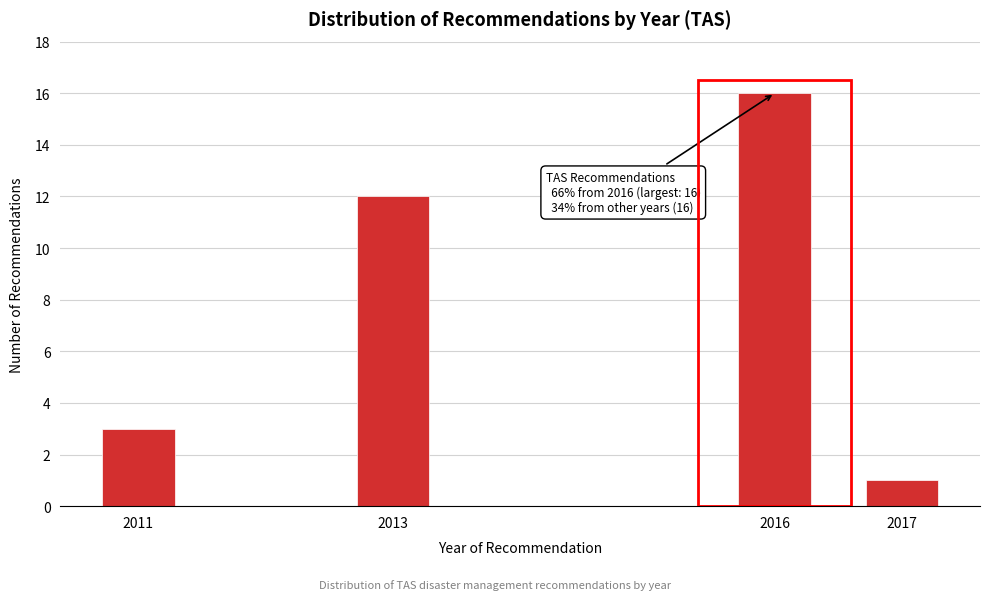

Reading right to left, transcribe all the data shown in this chart.

2017=1	2016=16	2013=12	2011=3